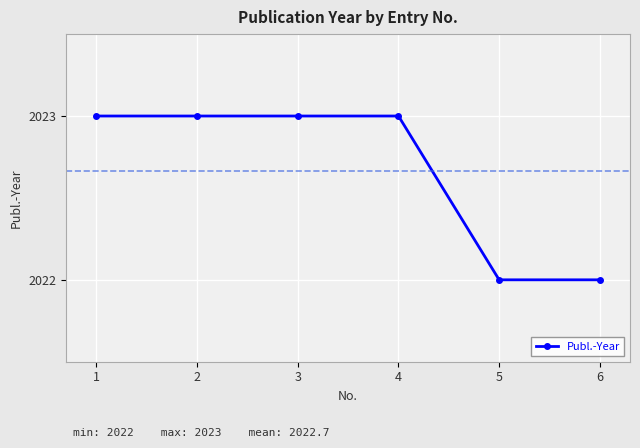

What is the difference between the second highest and minimum values?

1